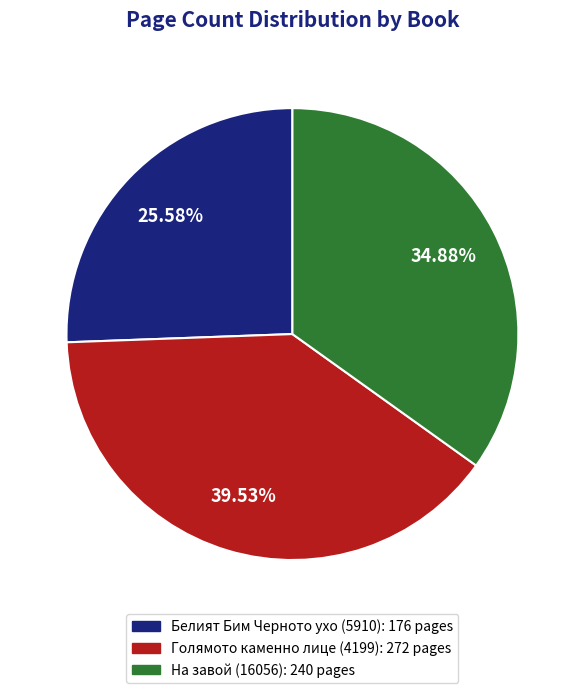

Is it true that Белият Бим Черното ухо (5910) is 17% of the pie?

False